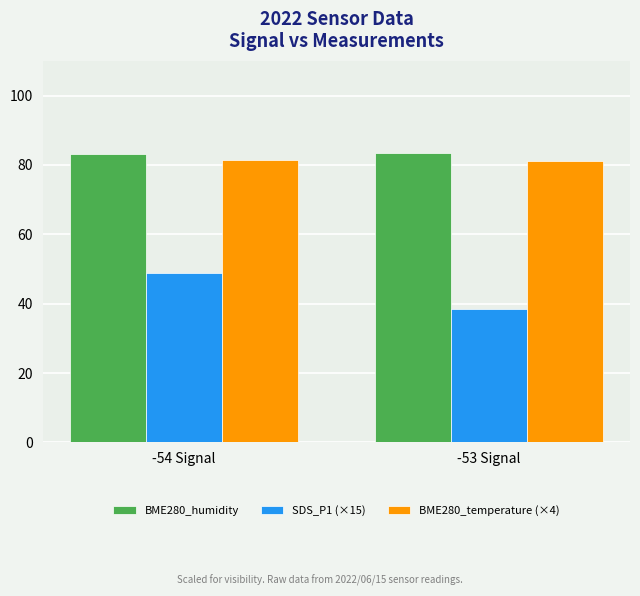

Is the value of BME280_temperature (×4) at -53 Signal greater than the value of BME280_humidity at -54 Signal?

No